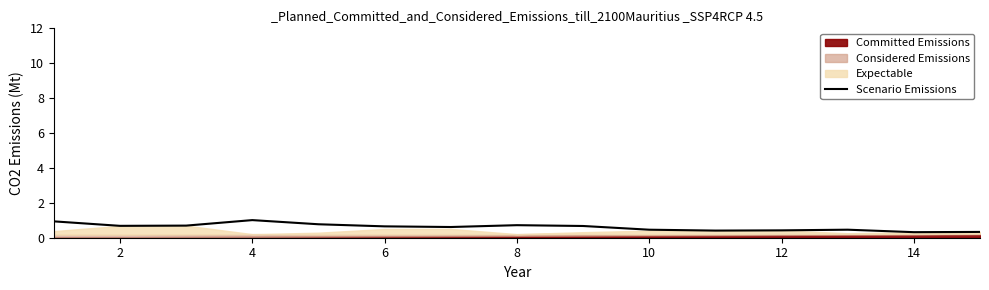

What is the smallest value displayed?

0.3